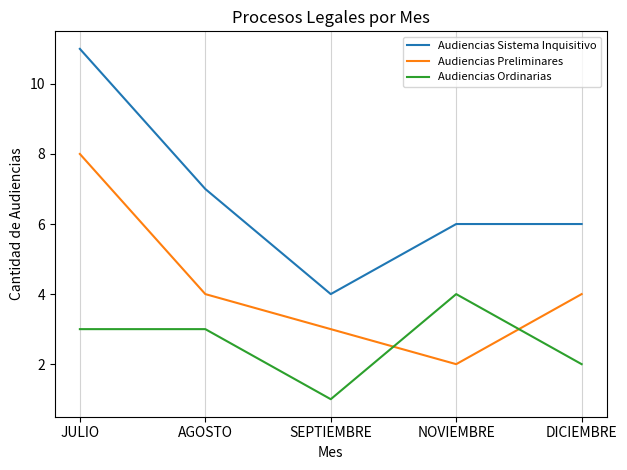

Is the value of Audiencias Sistema Inquisitivo at JULIO greater than the value of Audiencias Preliminares at NOVIEMBRE?

Yes